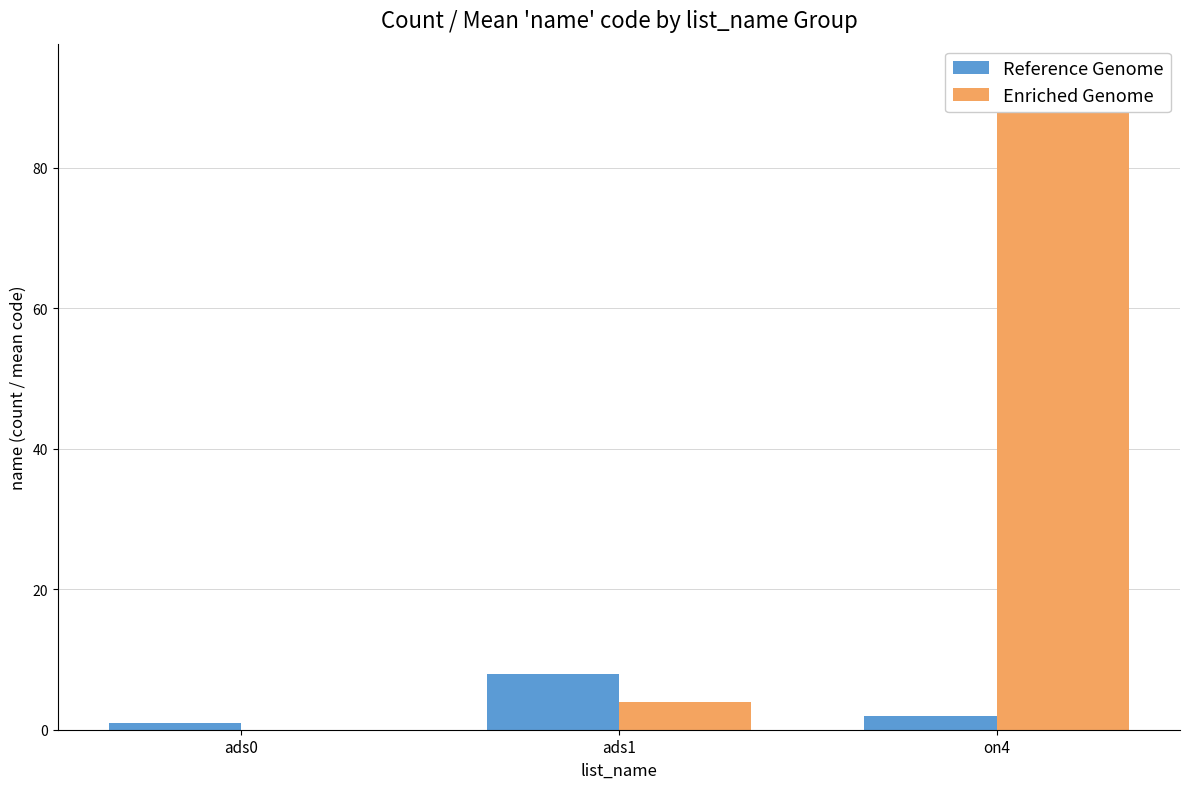

Which series changed the most between ads1 and on4?

Enriched Genome